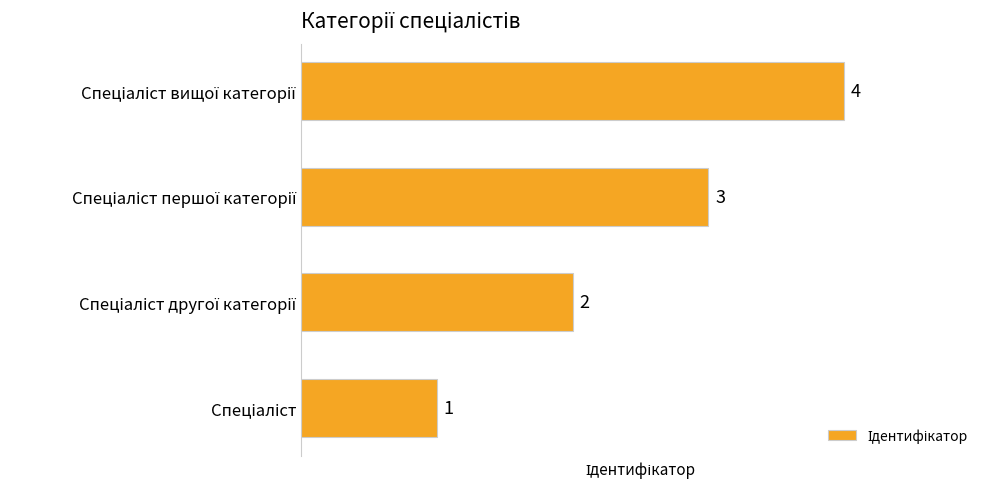

How many values are between 2 and 4?

3